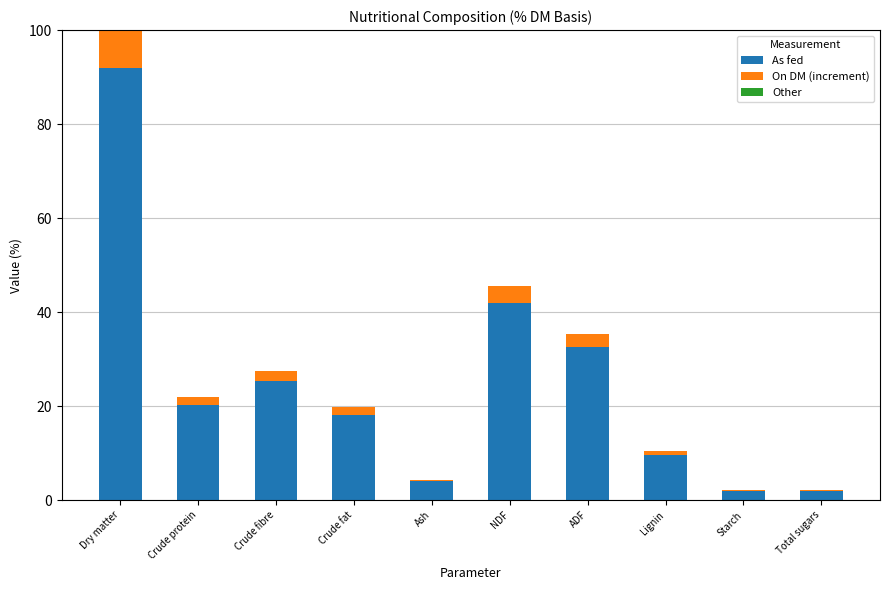

Are the bars horizontal?

No